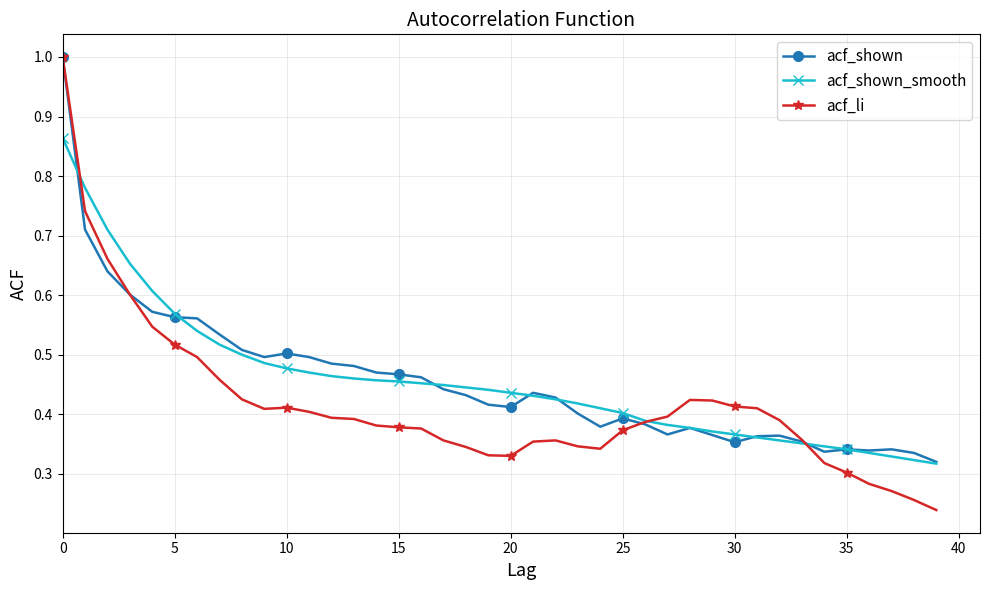

What is the maximum value for acf_shown?

1.0